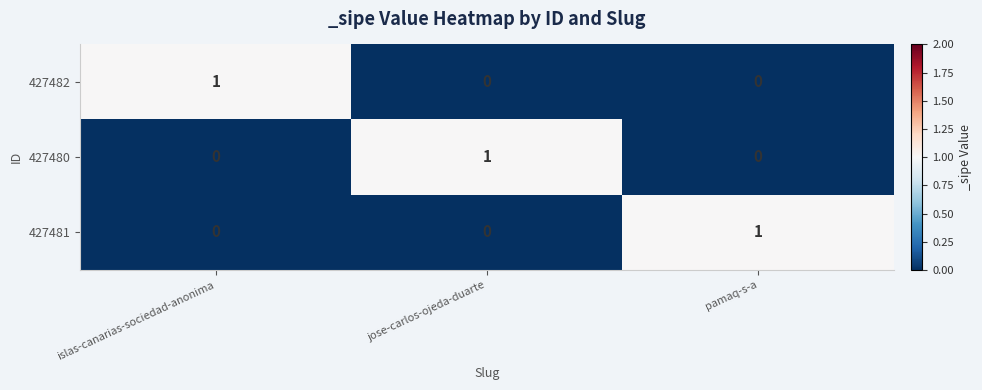

Count the 427481 values in the range 0 to 1.

3